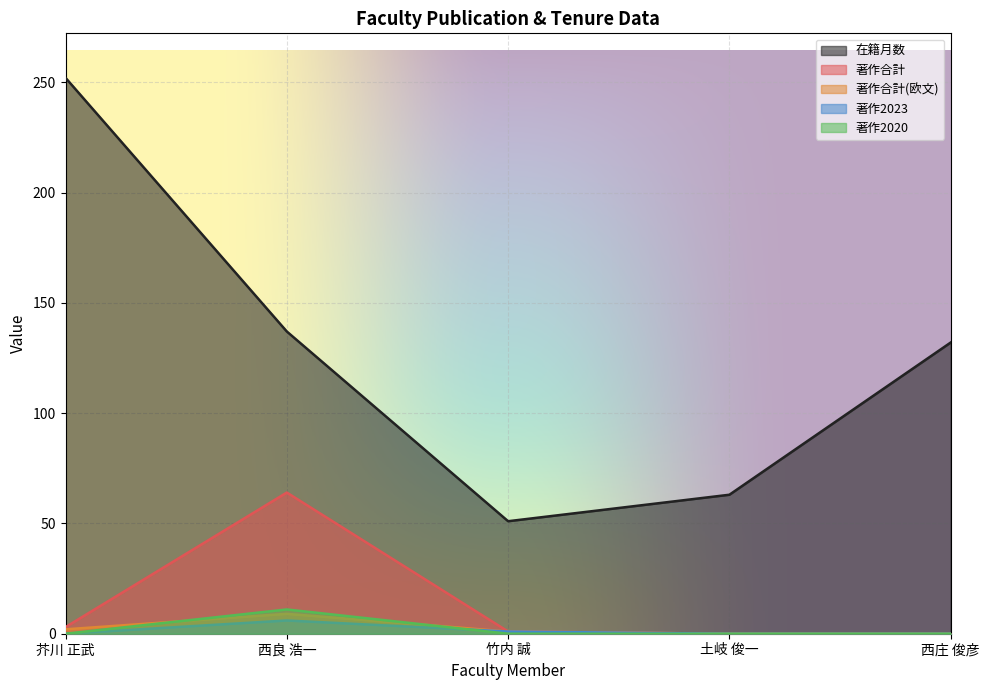

At which category does 在籍月数 reach its first local valley?

竹内 誠